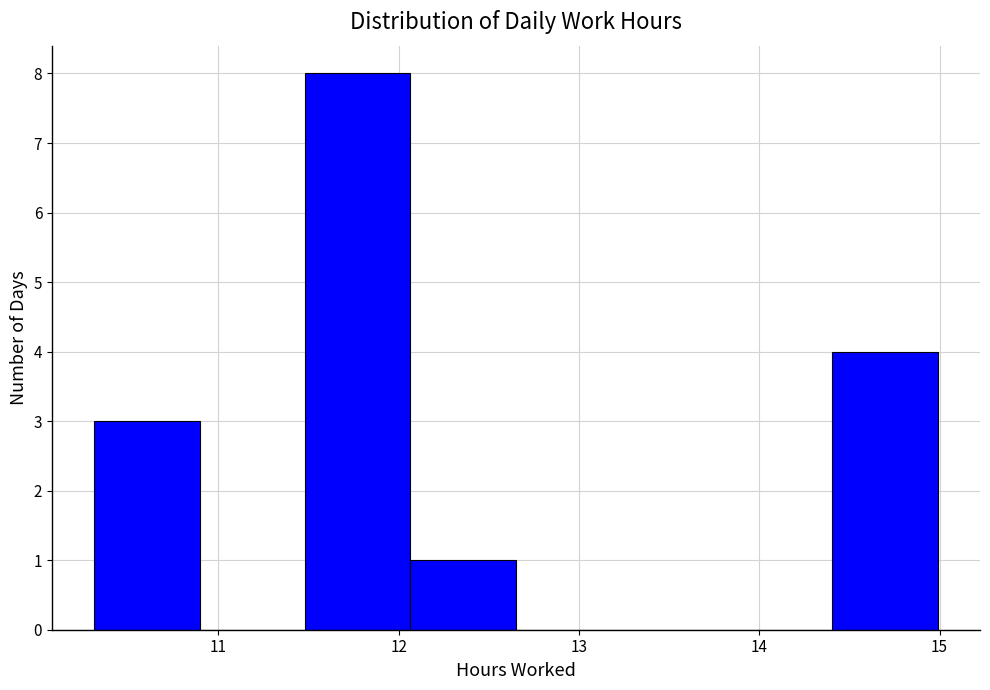

Reading left to right, transcribe this chart: for each bar, give the range it covers on the x-axis and its height. Neither the bar edges nor the heights are printed on the chart, so give them approximately, as read against the axes.

10.3 to 10.9: 3
10.9 to 11.5: 0
11.5 to 12.1: 8
12.1 to 12.7: 1
12.7 to 13.2: 0
13.2 to 13.8: 0
13.8 to 14.4: 0
14.4 to 15.0: 4